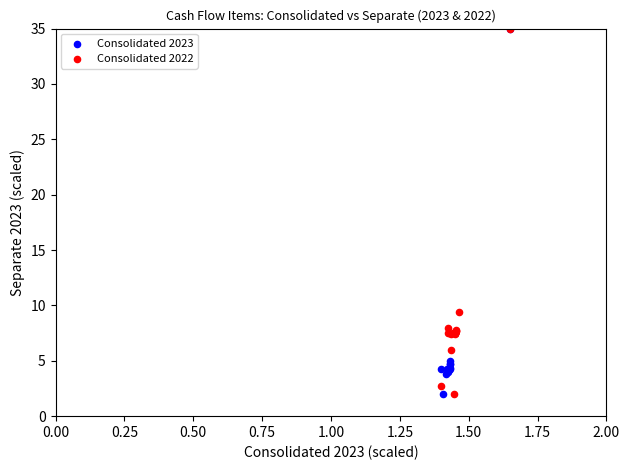

What are all the series names shown in the legend?

Consolidated 2023, Consolidated 2022